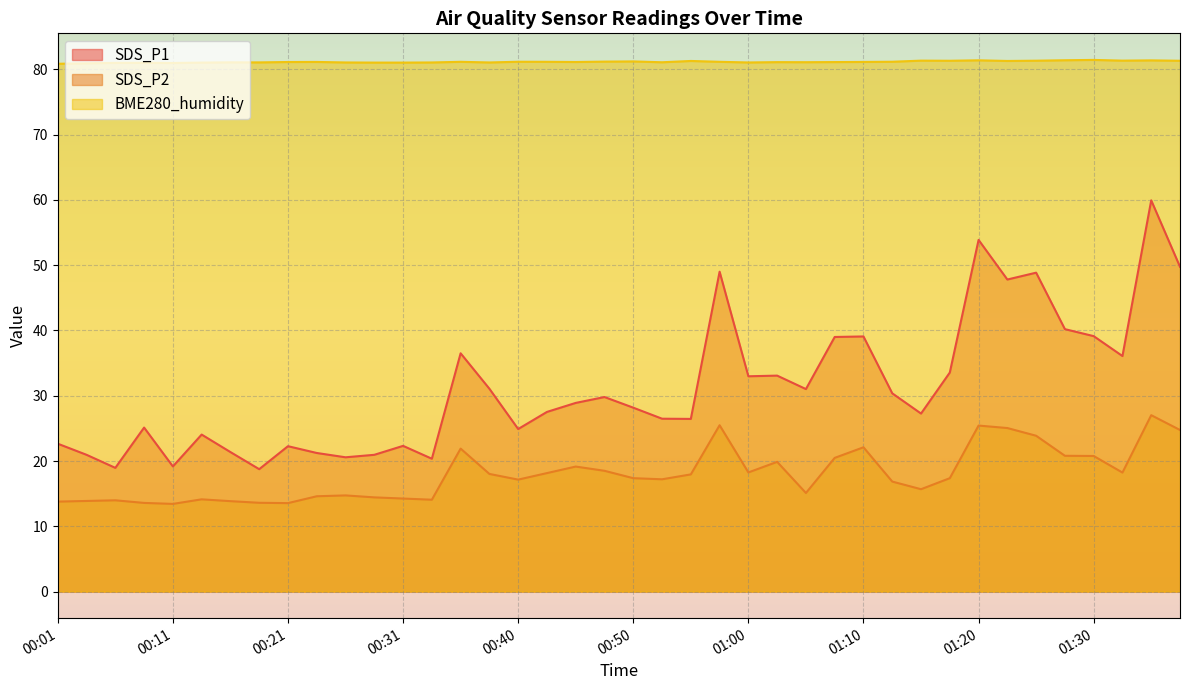

Reading right to left, list all the values displayed in this chart.

SDS_P1: 49.8	59.9	36.1	39.1	40.2	48.9	47.8	53.9	33.5	27.3	30.4	39.1	39.0	31.0	33.1	33.0	49.0	26.4	26.5	28.2	29.8	28.9	27.5	24.9	31.1	36.5	20.4	22.3	20.9	20.6	21.2	22.3	18.8	21.4	24.1	19.2	25.1	18.9	20.9	22.6
SDS_P2: 24.8	27.0	18.2	20.8	20.8	23.9	25.1	25.4	17.4	15.7	16.9	22.1	20.5	15.1	19.9	18.2	25.5	17.9	17.2	17.4	18.5	19.1	18.1	17.1	18.0	21.9	14.1	14.2	14.4	14.7	14.6	13.6	13.6	13.8	14.1	13.4	13.6	14.0	13.9	13.8
BME280_humidity: 81.3	81.4	81.3	81.4	81.4	81.3	81.3	81.4	81.3	81.3	81.2	81.1	81.1	81.1	81.1	81.0	81.2	81.3	81.1	81.2	81.2	81.1	81.2	81.2	81.0	81.2	81.0	81.0	81.0	81.0	81.1	81.1	81.1	81.1	81.0	81.0	81.0	81.0	80.9	80.8